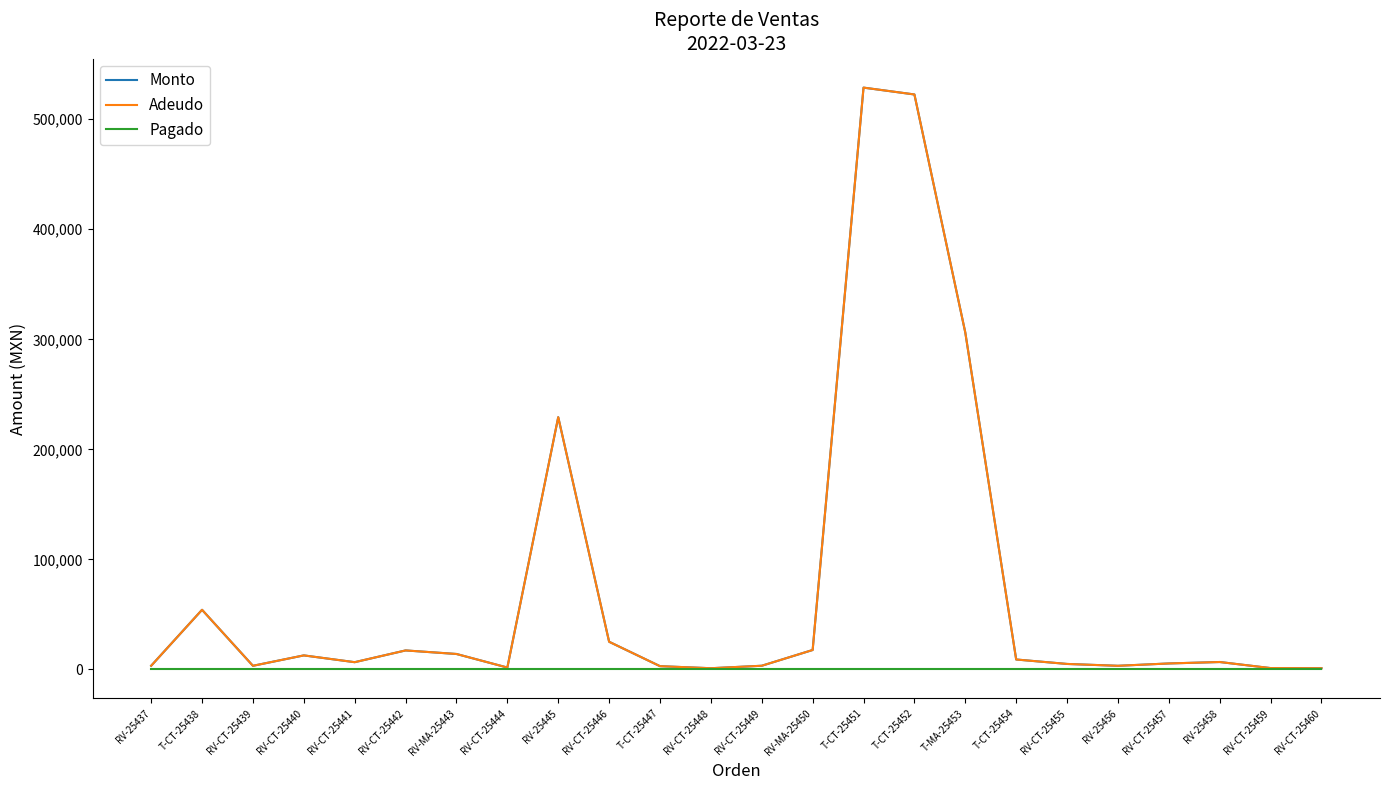

True or false: Pagado and Adeudo intersect in this chart.

False